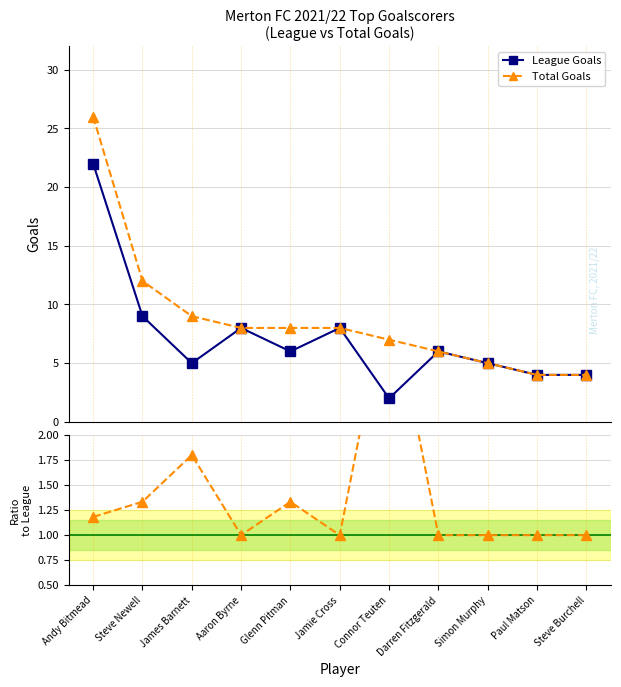

What is the label of the 11th point from the right?

Andy Bitmead